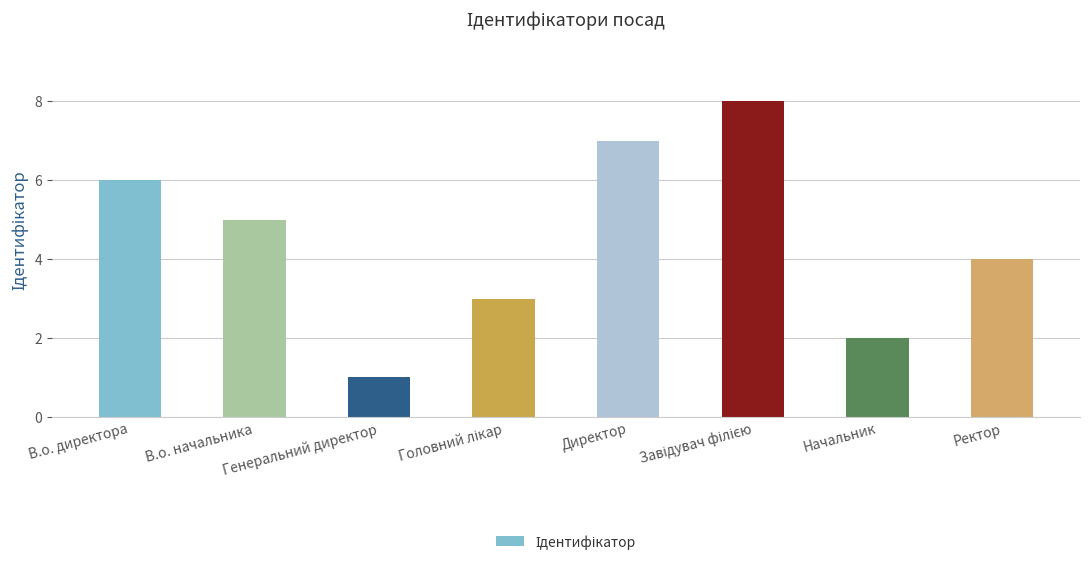

What position from the right is Ректор?

1